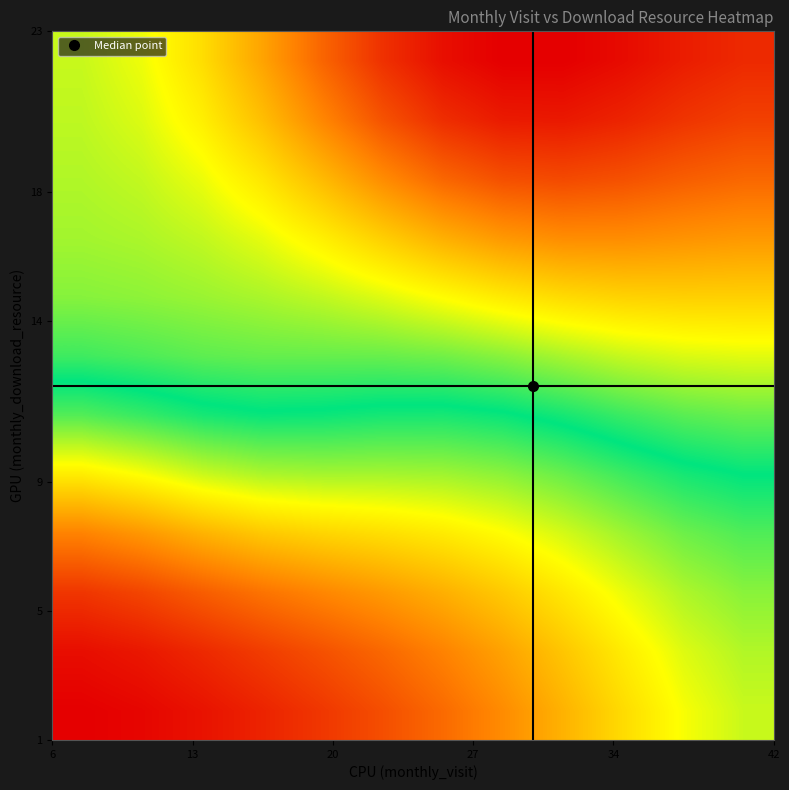

At how many categories does at least one series exceed 4?

12